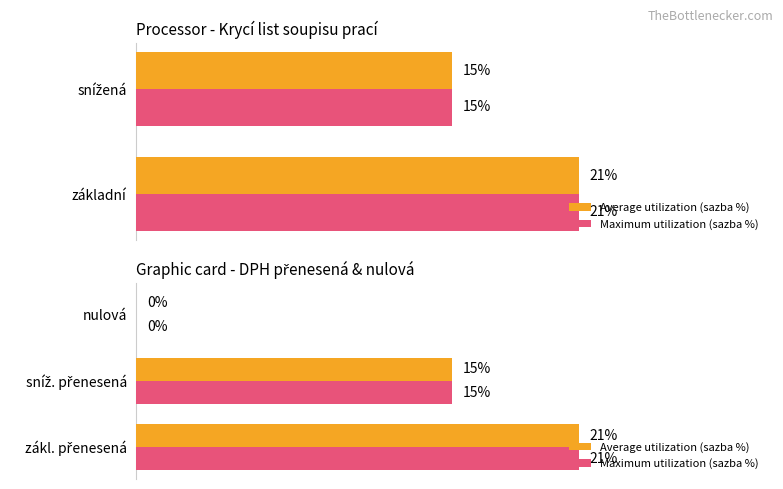

What value does the Maximum utilization (sazba %) series have at zákl. přenesená, to the nearest 10?

20